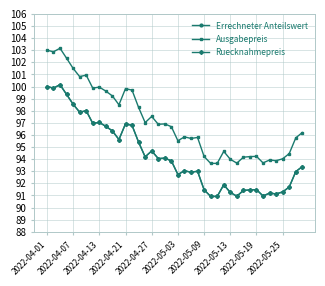

True or false: Ruecknahmepreis and Ausgabepreis intersect in this chart.

False